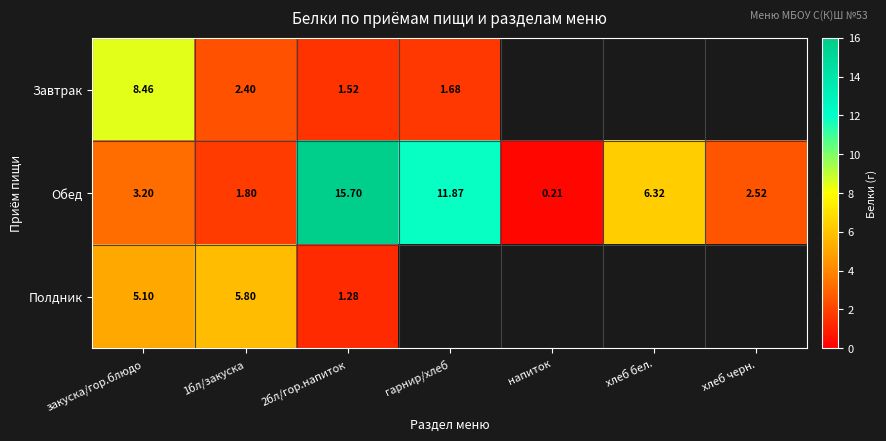

At which label is Обед closest to 7?

хлеб бел.